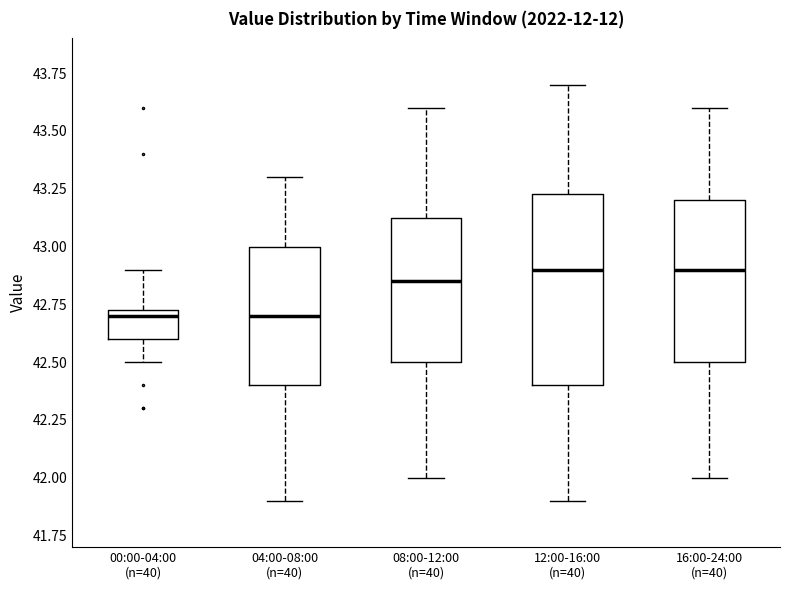

Where does the median line of the box for 12:00-16:00 (n=40) sit on the y-axis? The values are not printed on the chart, so give them approximately, as read against the axis.

42.90